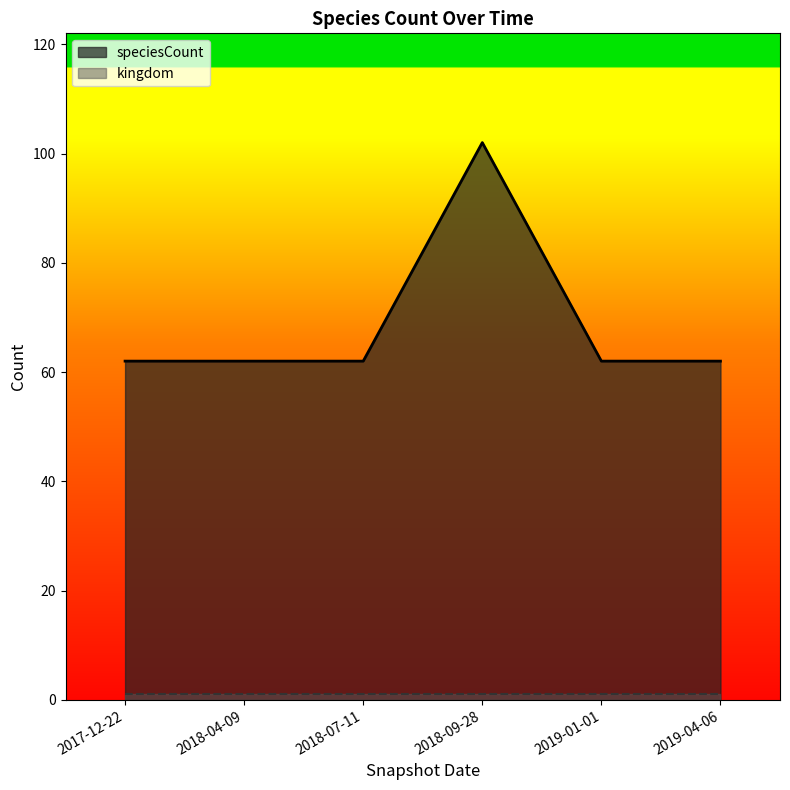

What is the greatest value displayed?

102